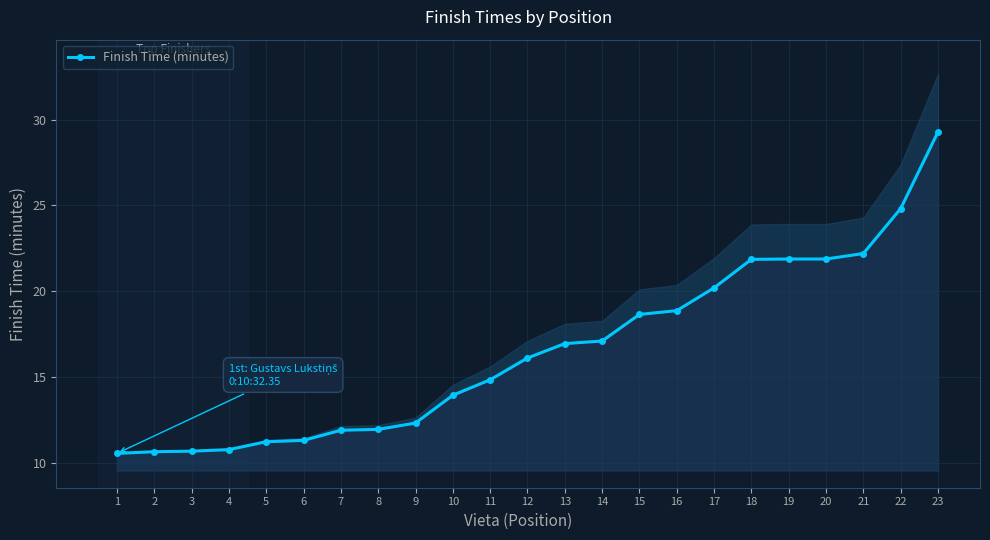

What is the average value?

16.5